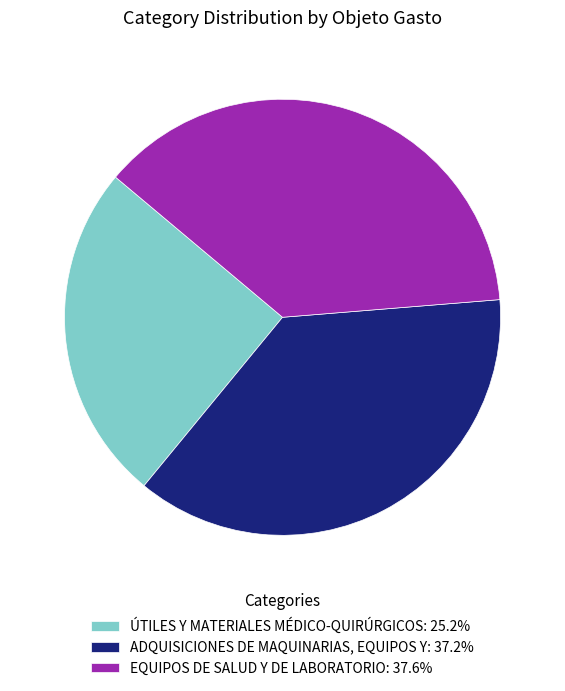

The ÚTILES Y MATERIALES MÉDICO-QUIRÚRGICOS slice represents 25% of the pie. True or false?

True